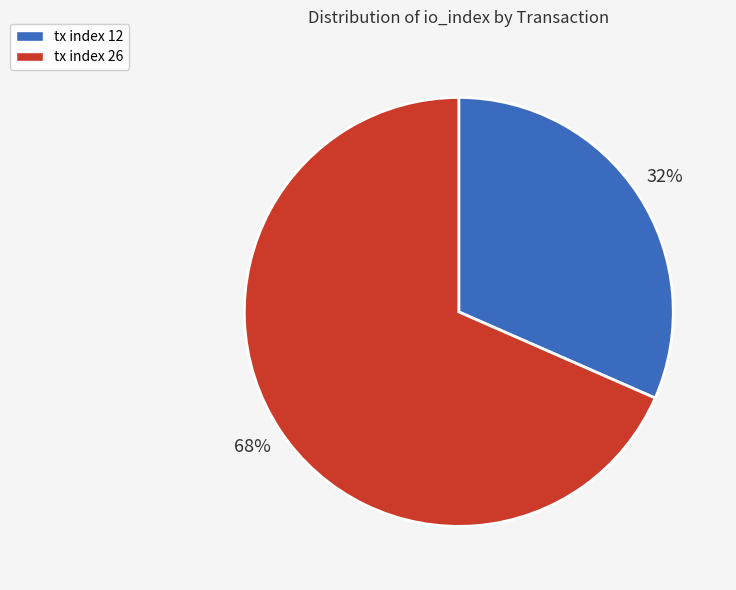

Between tx index 26 and tx index 12, which is larger?

tx index 26